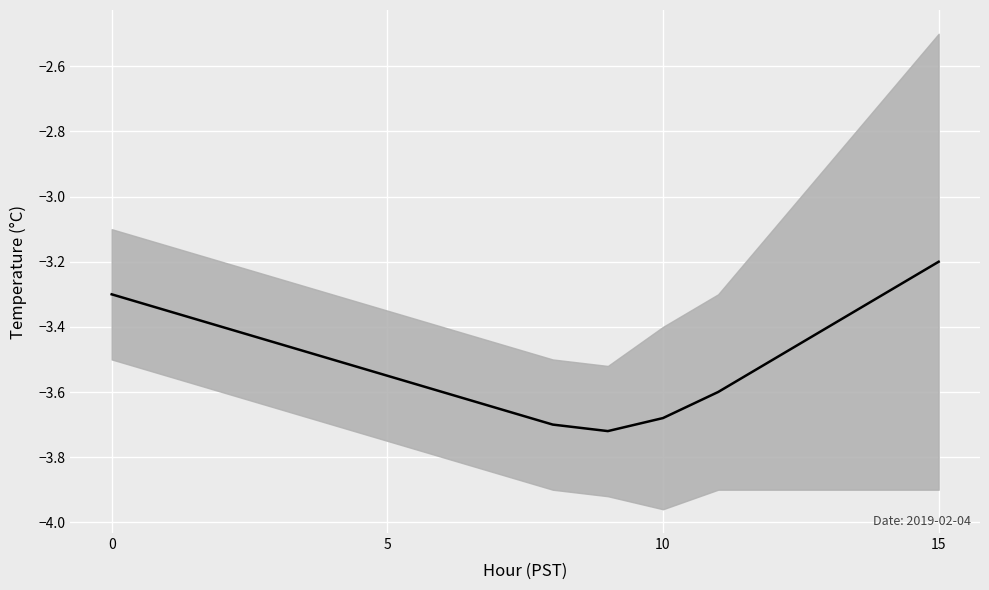

How many interior local valleys (lower than both neighbors) does the data have?

1